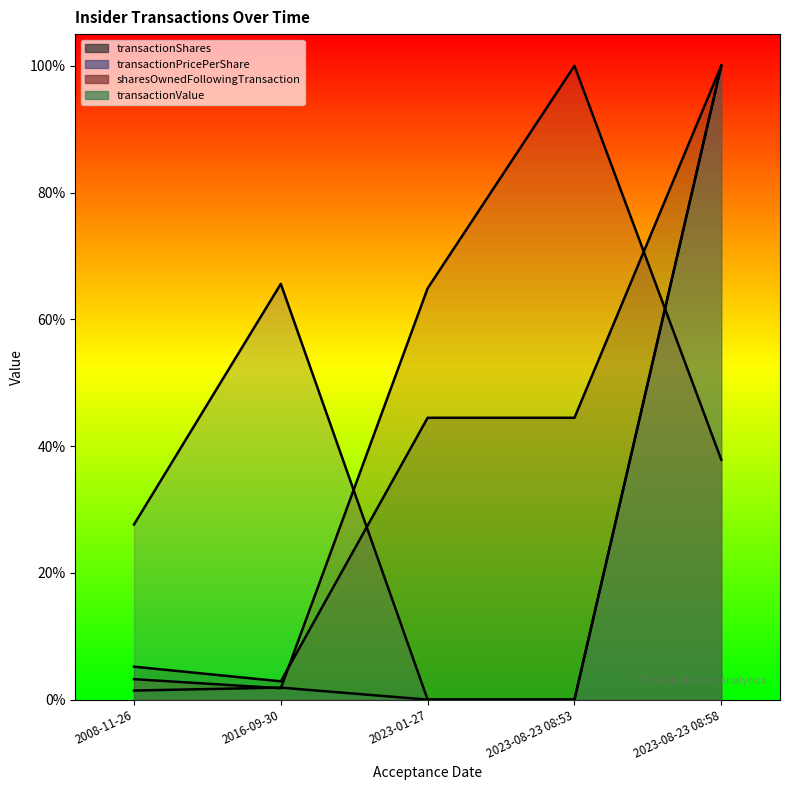

Count the number of categories in the chart.

5